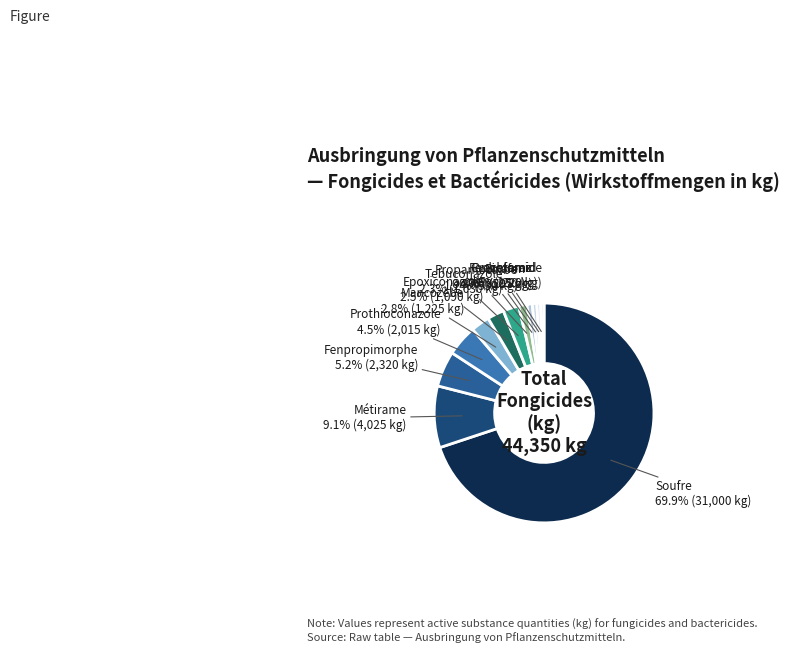

To the nearest percent, what percentage of the pie is Tebuconazole?

2%